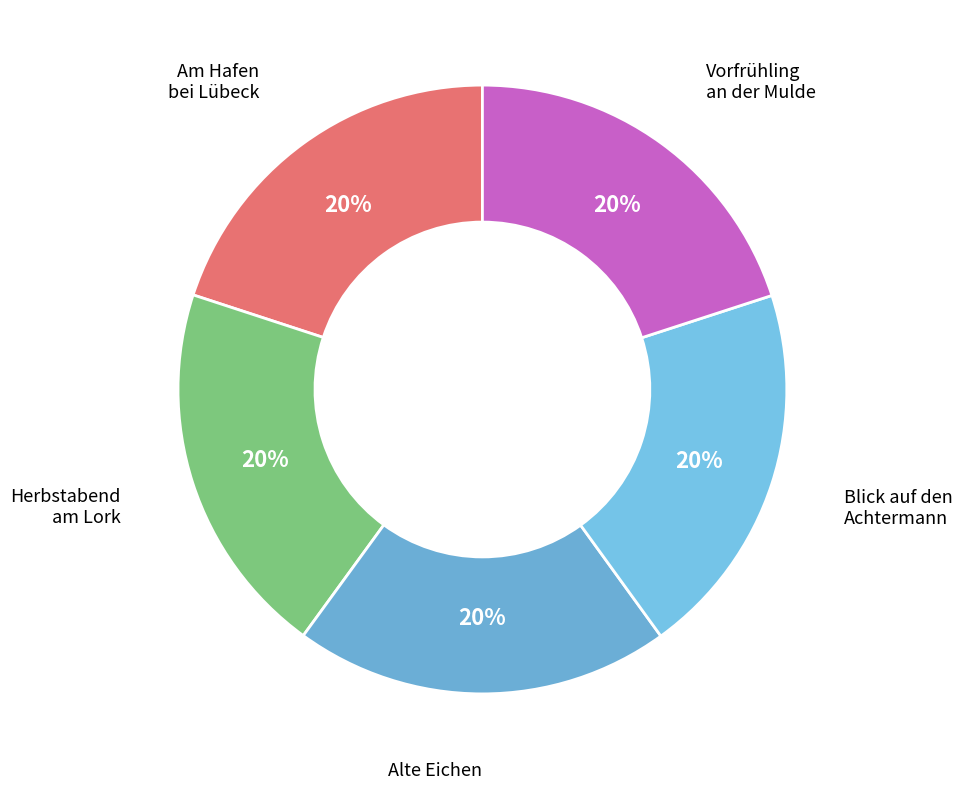

Does any single category account for the majority?

No